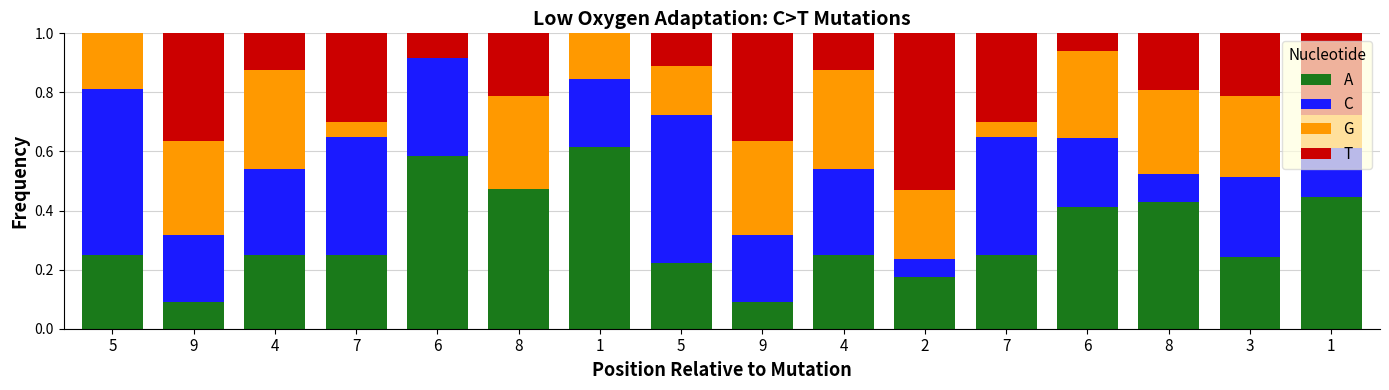

What is the total value across all series at 9?

1.0